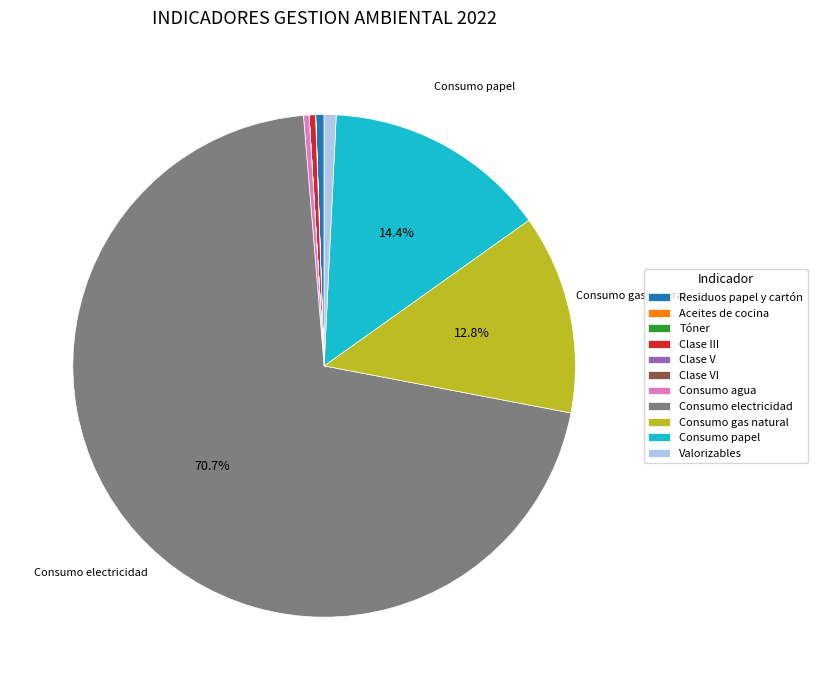

Which category accounts for the majority?

Consumo electricidad